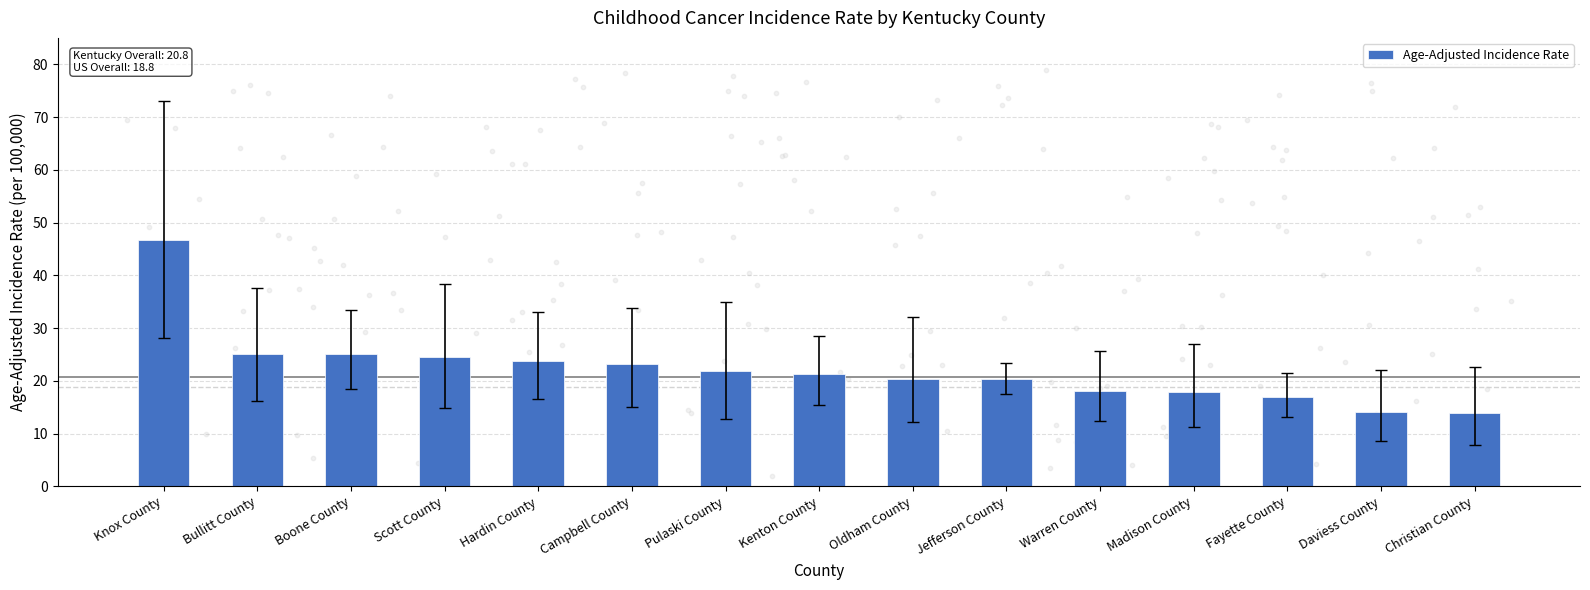

What is the change in value from Kenton County to Jefferson County?

-0.9